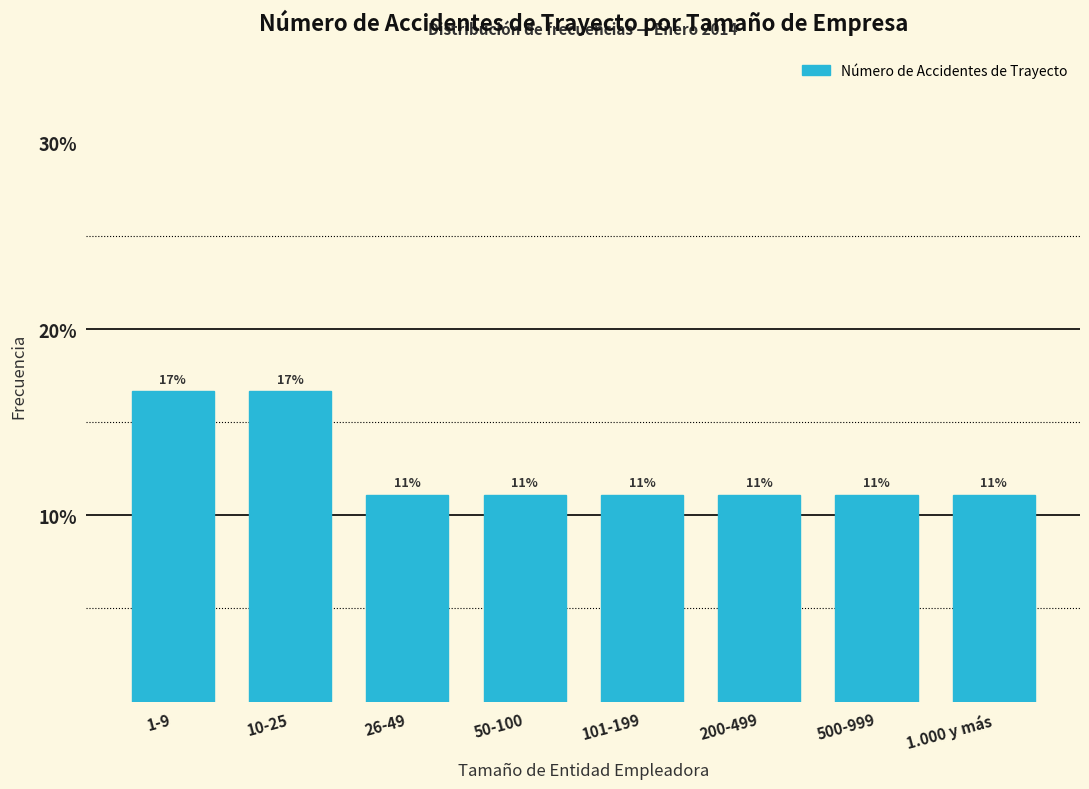

Does the chart contain any negative values?

No